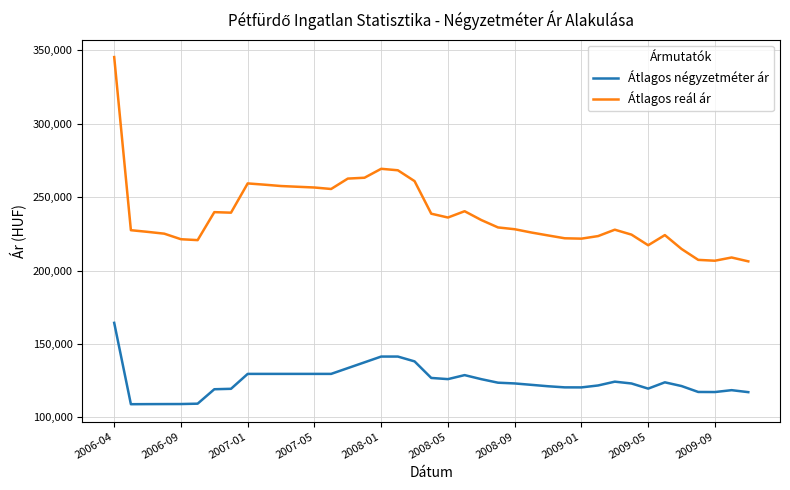

Which series has the largest total across all categories?

Átlagos reál ár